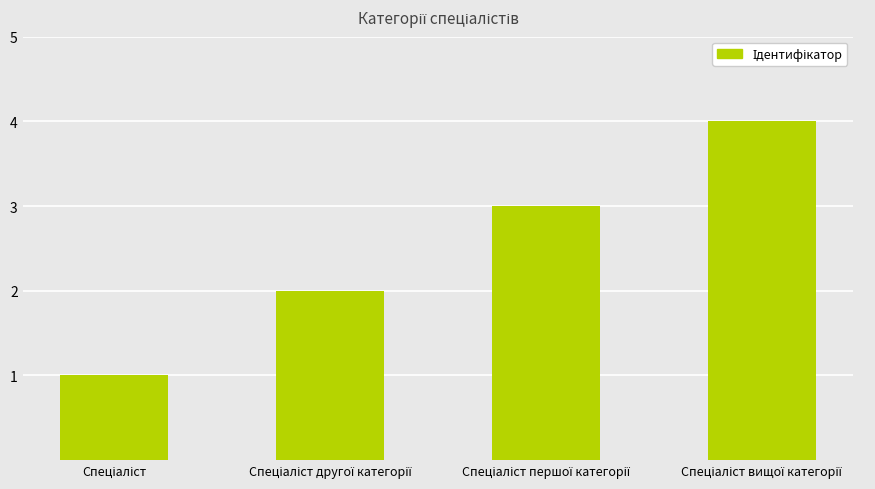

Does the chart contain any negative values?

No